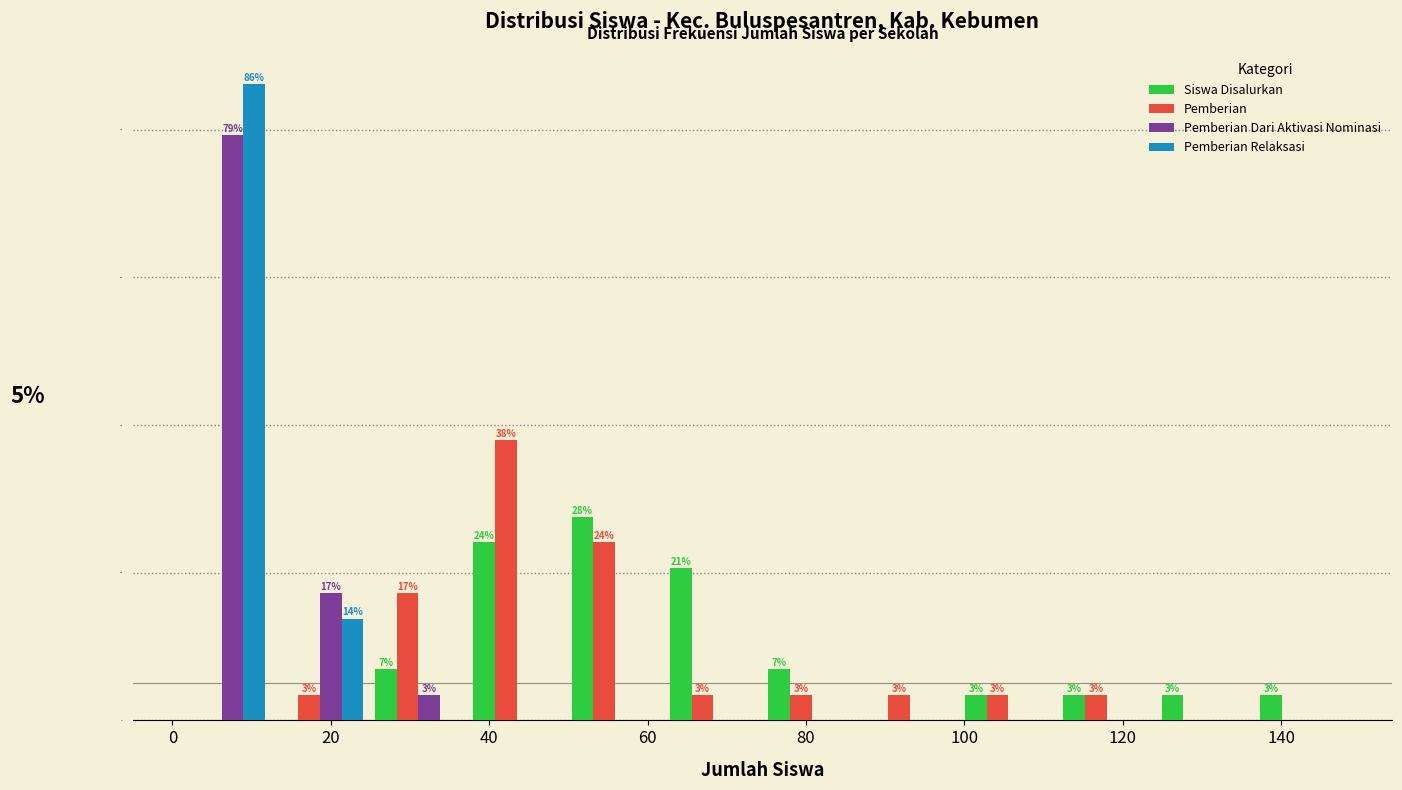

In the Pemberian Relaksasi series, which range on the x-axis has the tallest bar?

0 to 12